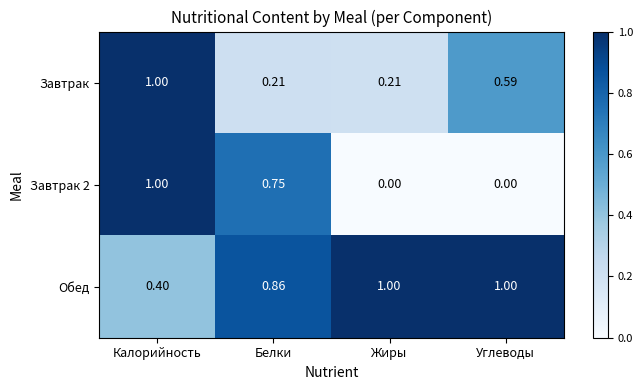

At which label is Обед closest to 0?

Калорийность